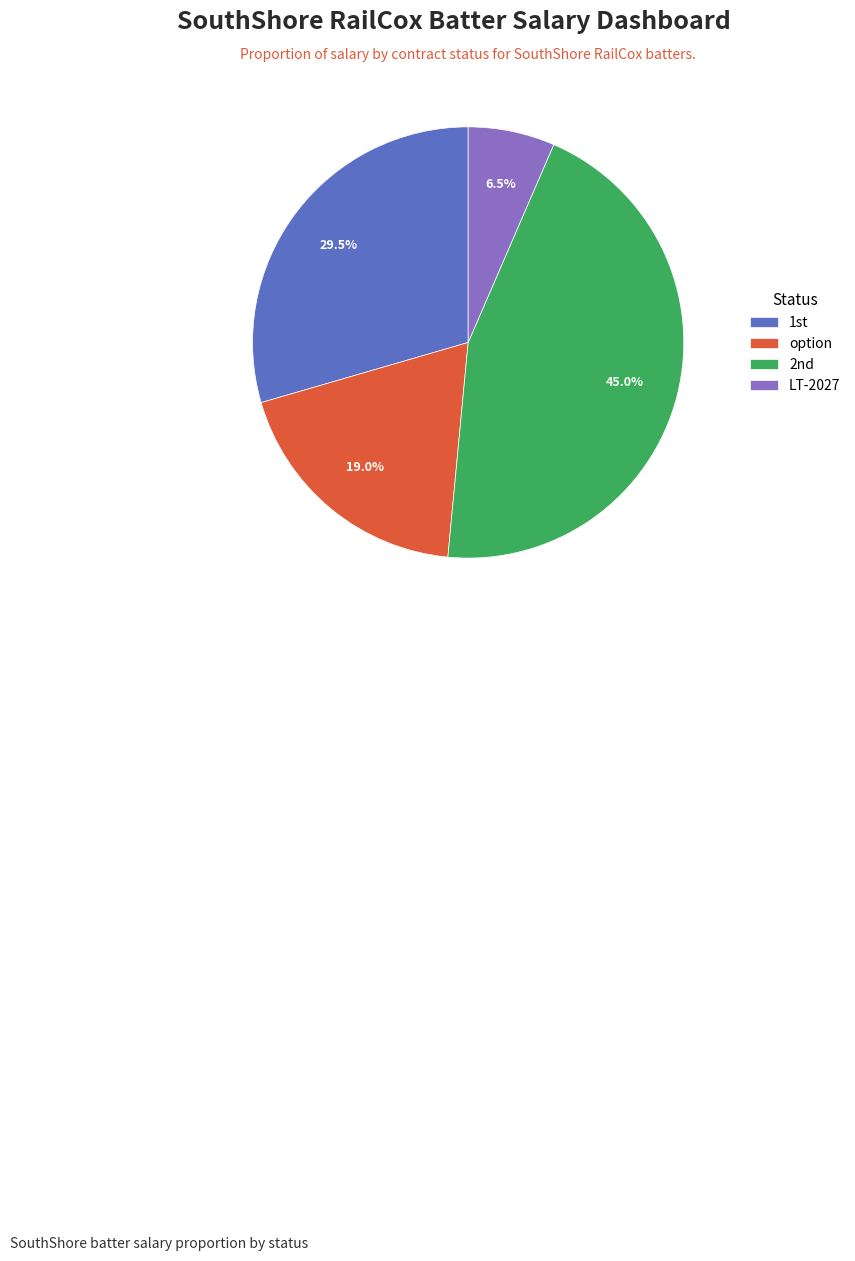

What is the smallest slice in the pie chart?

LT-2027